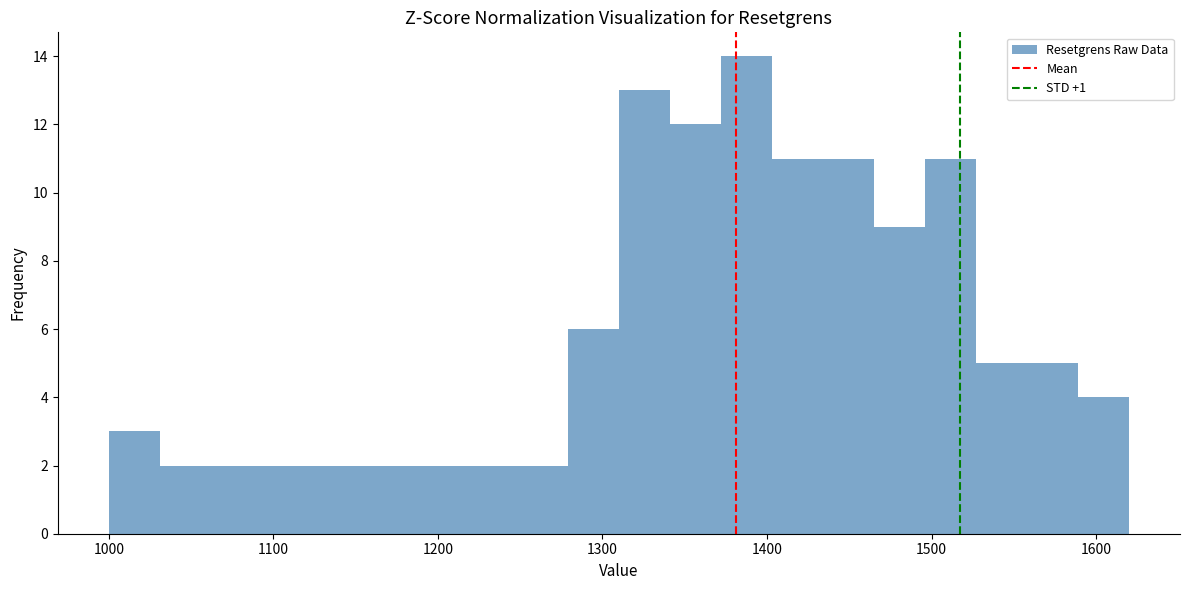

Read against the x-axis, roughly where is the centre of the tallest bar?

1390